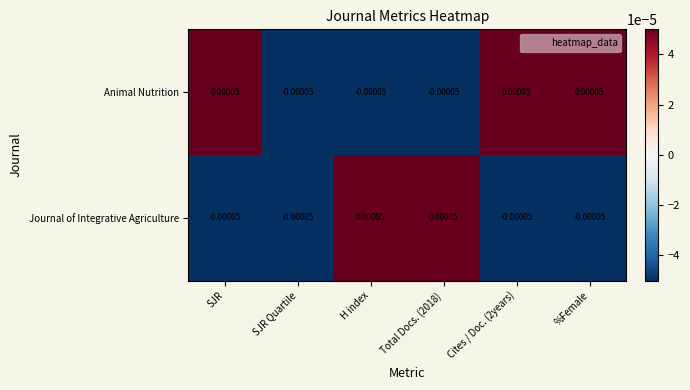

At which label does Journal of Integrative Agriculture first exceed 0?

H index